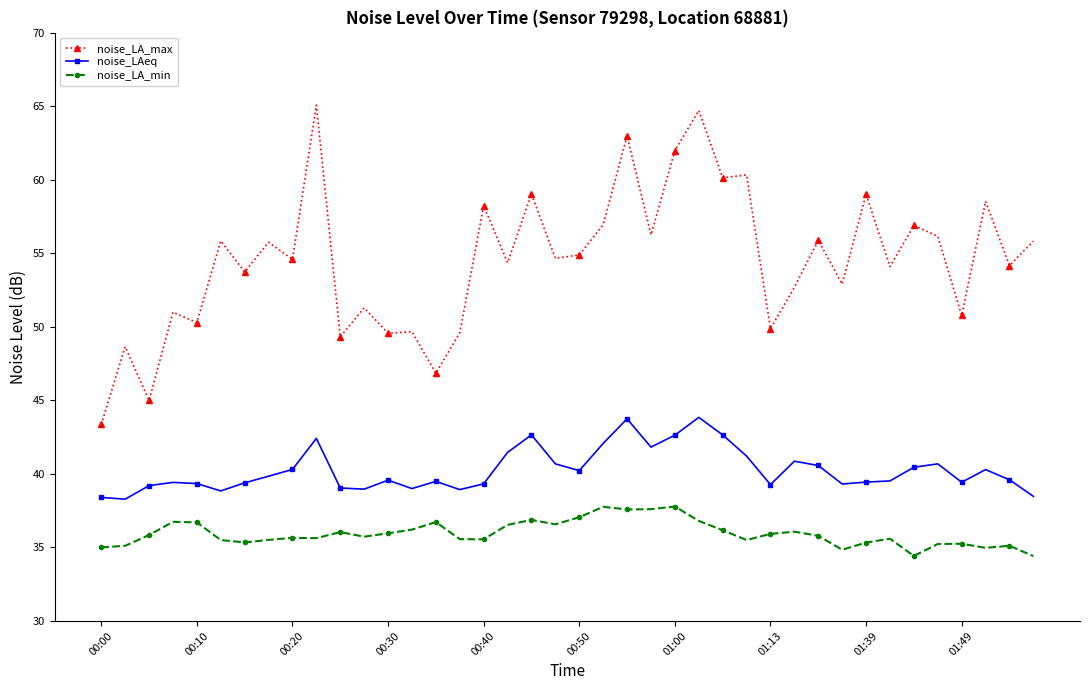

What is the average value of the noise_LA_max series?

54.5